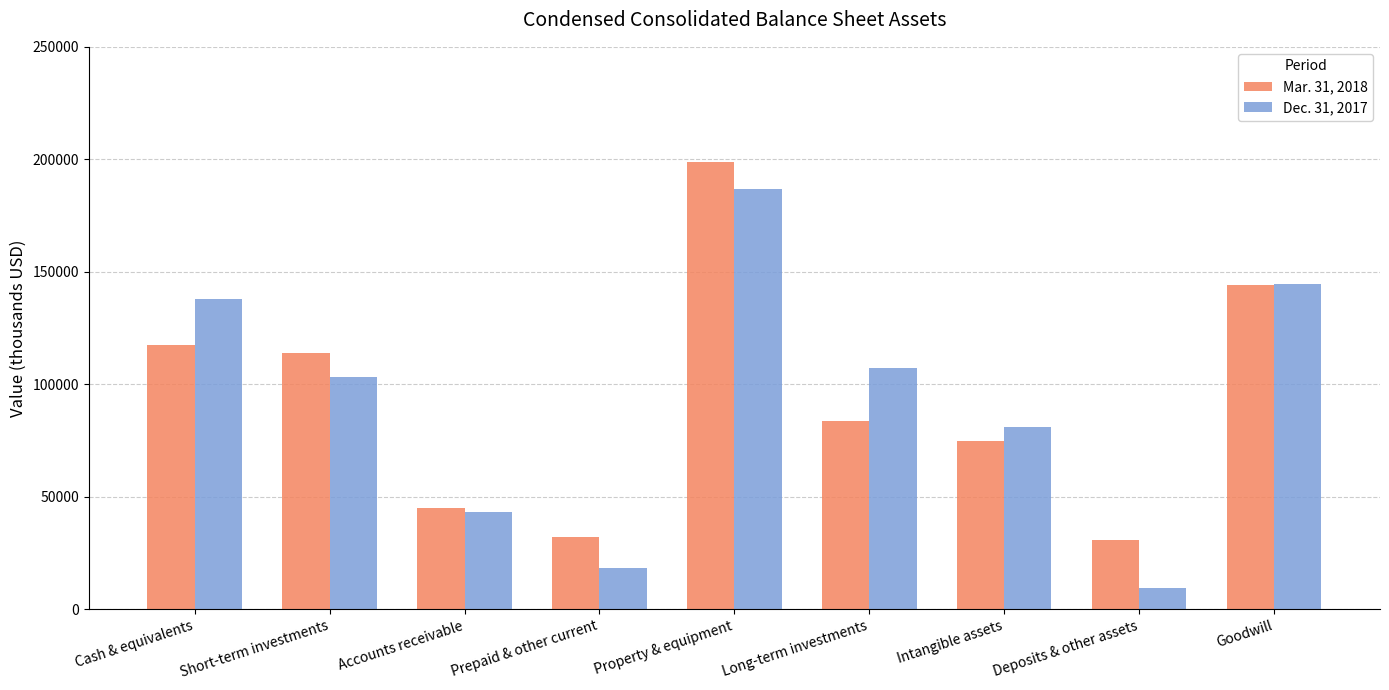

What are all the series names shown in the legend?

Mar. 31, 2018, Dec. 31, 2017